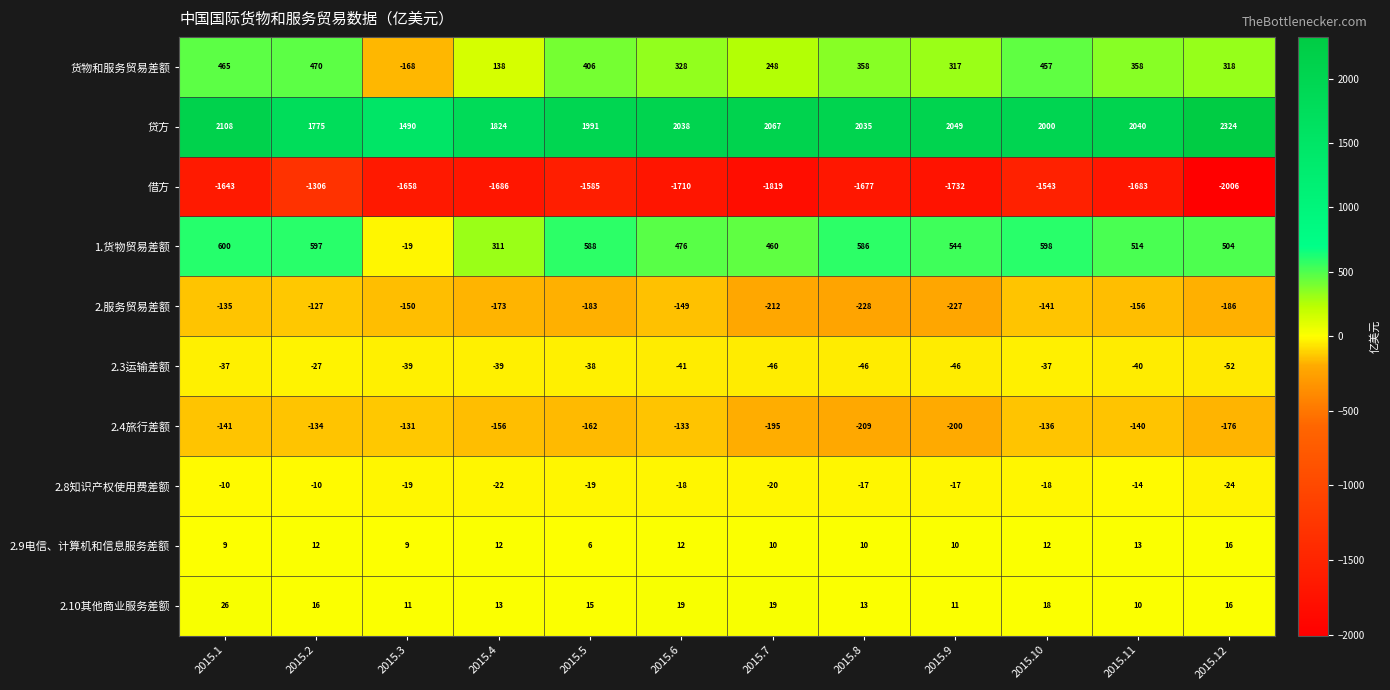

Which series has the largest range (max minus min)?

贷方